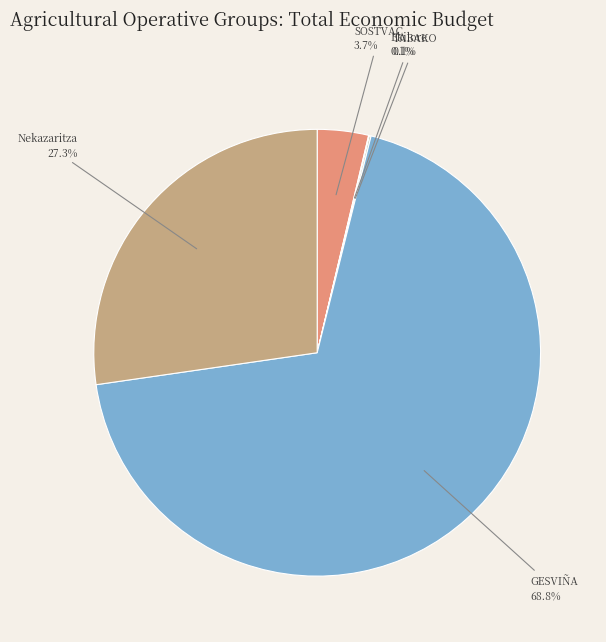

Which category has the biggest portion of the pie?

GESVIÑA